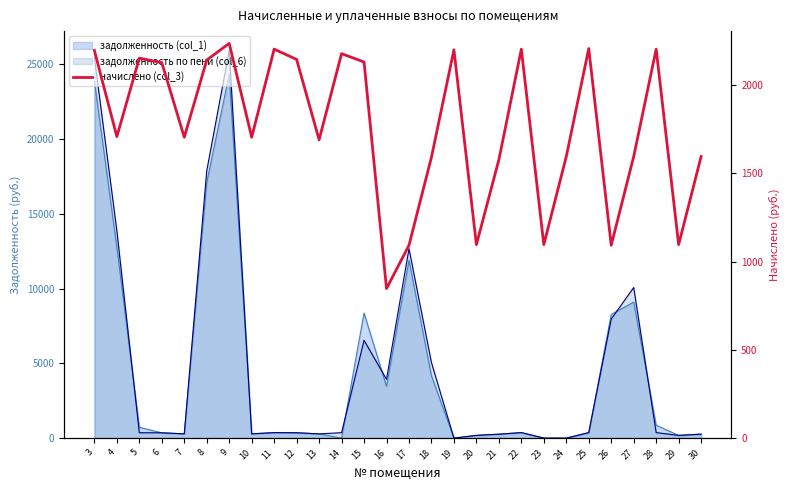

How many values are below 1708?

14